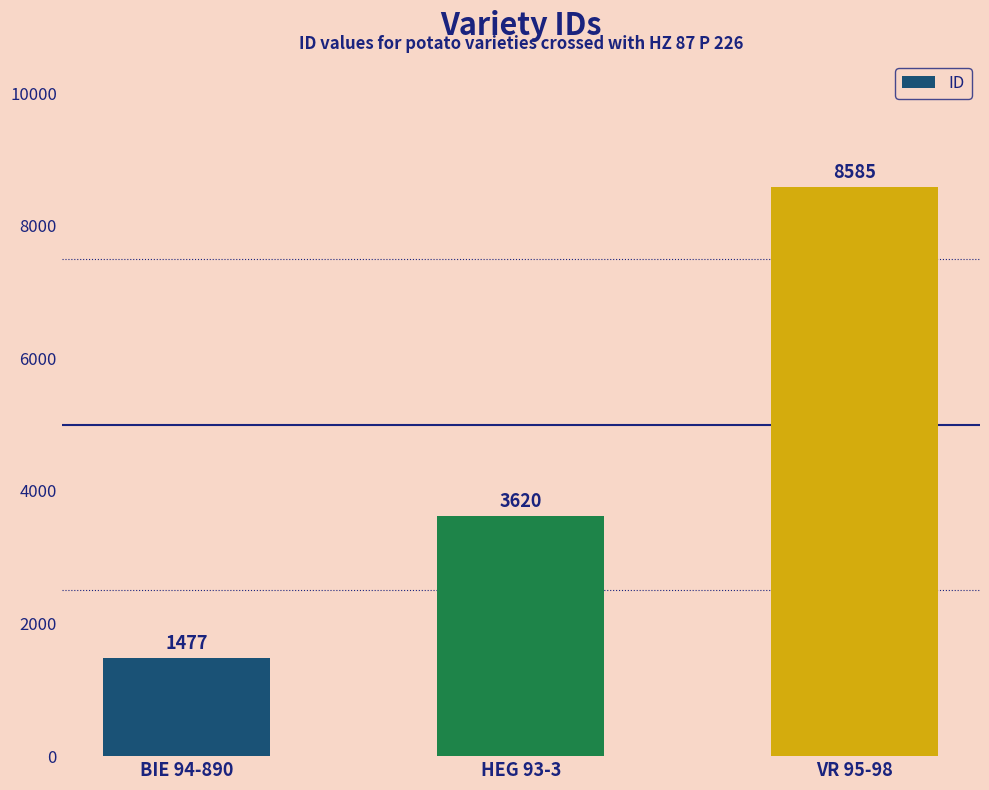

What is the label of the 3rd bar from the right?

BIE 94-890